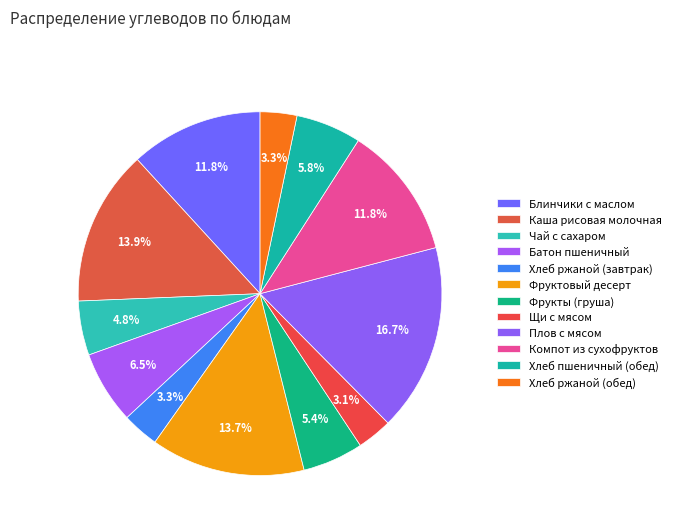

How many slices are in this pie chart?

12